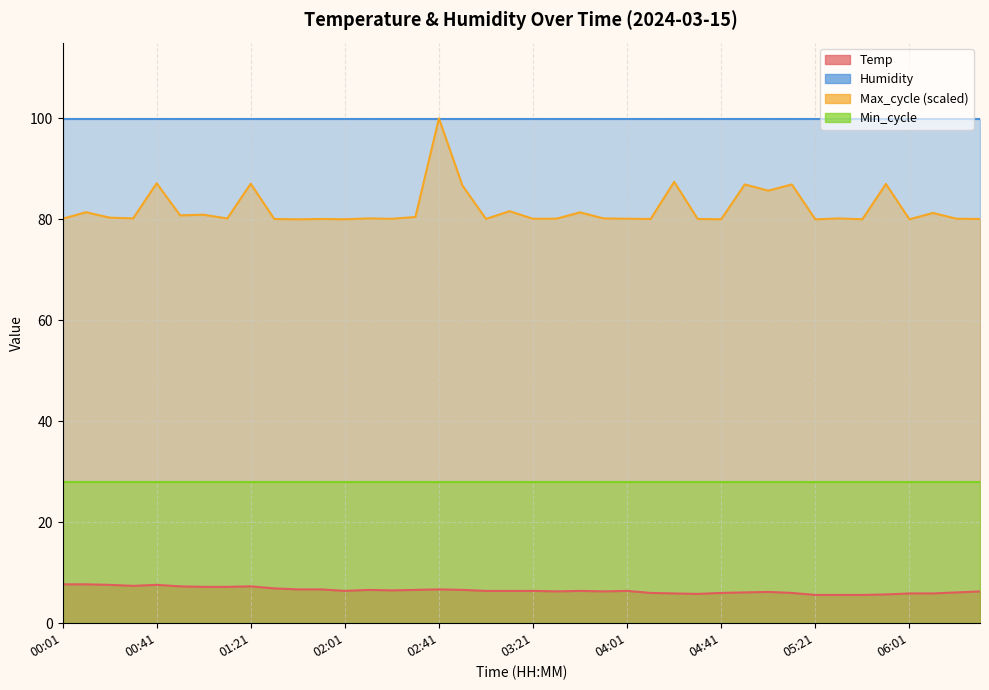

Is the value of Temp at 01:21 greater than the value of Max_cycle at 00:11?

No